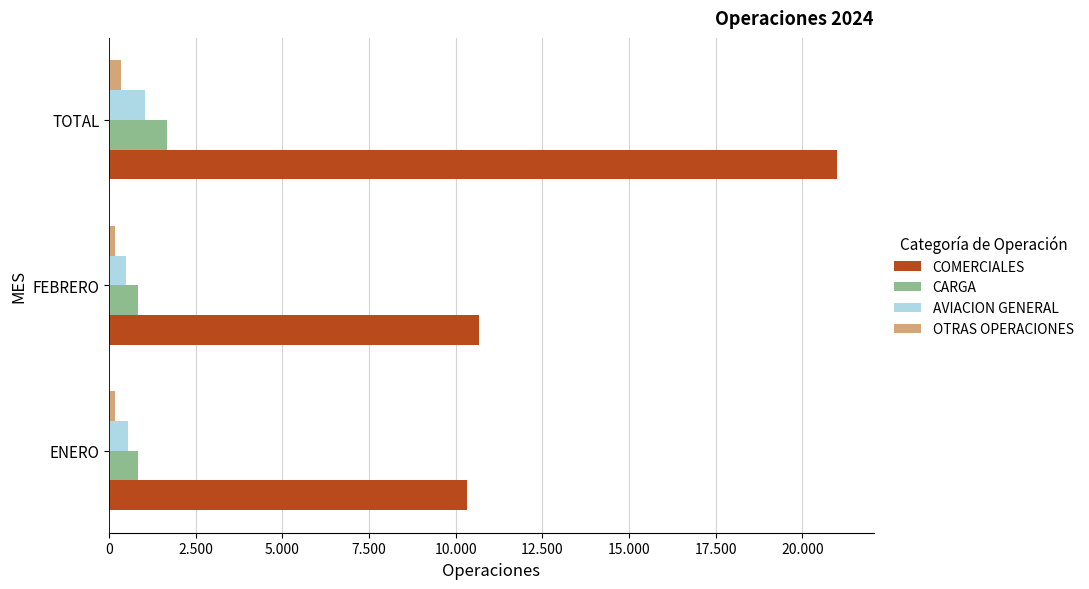

Which series has the largest range (max minus min)?

COMERCIALES